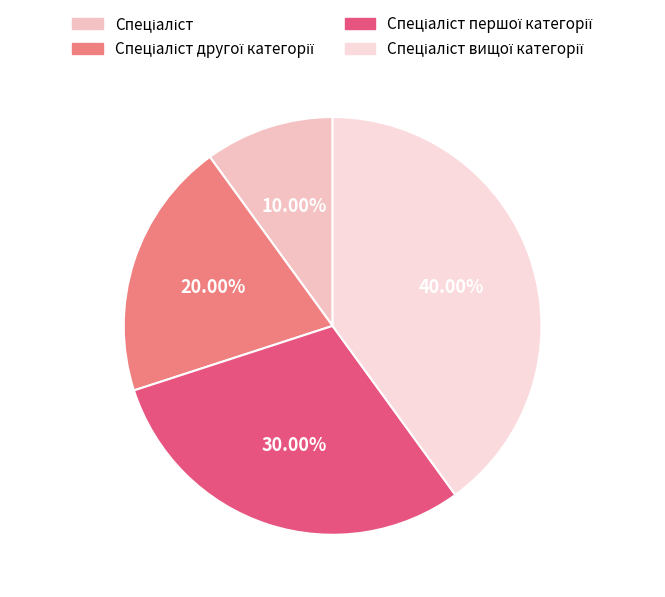

True or false: Спеціаліст другої категорії accounts for 20% of the total.

True